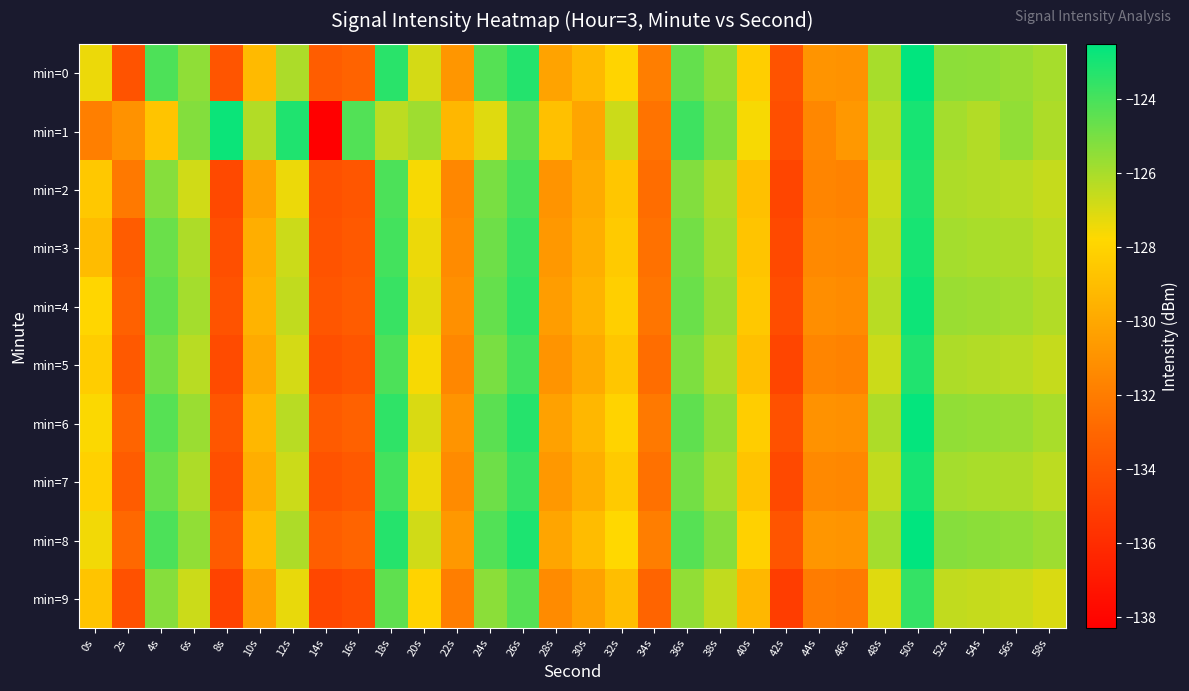

Reading right to left, extract all data points from this chart.

min=0: 58s=-125.9	56s=-125.7	54s=-125.4	52s=-125.4	50s=-122.5	48s=-126.0	46s=-131.0	44s=-130.9	42s=-134.0	40s=-128.2	38s=-125.5	36s=-124.6	34s=-131.9	32s=-127.9	30s=-129.2	28s=-130.2	26s=-123.3	24s=-124.3	22s=-130.8	20s=-126.9	18s=-123.4	16s=-133.2	14s=-133.5	12s=-126.1	10s=-129.2	8s=-133.9	6s=-125.5	4s=-124.1	2s=-134.0	0s=-127.4
min=1: 58s=-126.1	56s=-125.5	54s=-126.2	52s=-125.9	50s=-123.0	48s=-126.3	46s=-130.7	44s=-131.5	42s=-134.2	40s=-127.6	38s=-125.1	36s=-123.8	34s=-132.4	32s=-126.7	30s=-130.1	28s=-128.9	26s=-124.5	24s=-127.1	22s=-129.3	20s=-125.8	18s=-126.4	16s=-124.2	14s=-138.3	12s=-123.2	10s=-126.2	8s=-122.8	6s=-125.2	4s=-128.7	2s=-131.0	0s=-131.9
min=2: 58s=-126.6	56s=-126.3	54s=-126.2	52s=-126.1	50s=-123.2	48s=-126.7	46s=-131.7	44s=-131.6	42s=-134.7	40s=-128.9	38s=-126.1	36s=-125.2	34s=-132.7	32s=-128.6	30s=-129.9	28s=-130.9	26s=-124.0	24s=-125.0	22s=-131.5	20s=-127.6	18s=-124.1	16s=-133.8	14s=-134.1	12s=-127.4	10s=-130.2	8s=-134.5	6s=-126.8	4s=-125.3	2s=-132.1	0s=-128.5
min=3: 58s=-126.4	56s=-126.1	54s=-126.0	52s=-125.9	50s=-123.0	48s=-126.5	46s=-131.5	44s=-131.4	42s=-134.5	40s=-128.7	38s=-125.9	36s=-124.9	34s=-132.5	32s=-128.4	30s=-129.7	28s=-130.7	26s=-123.7	24s=-124.8	22s=-131.3	20s=-127.4	18s=-123.9	16s=-133.7	14s=-134.0	12s=-126.7	10s=-129.7	8s=-134.2	6s=-126.1	4s=-124.7	2s=-133.5	0s=-129.1
min=4: 58s=-126.2	56s=-125.9	54s=-125.8	52s=-125.7	50s=-122.8	48s=-126.3	46s=-131.3	44s=-131.2	42s=-134.3	40s=-128.5	38s=-125.7	36s=-124.7	34s=-132.3	32s=-128.2	30s=-129.5	28s=-130.5	26s=-123.5	24s=-124.6	22s=-131.1	20s=-127.2	18s=-123.7	16s=-133.5	14s=-133.8	12s=-126.5	10s=-129.5	8s=-134.0	6s=-125.9	4s=-124.5	2s=-133.3	0s=-127.9
min=5: 58s=-126.6	56s=-126.3	54s=-126.2	52s=-126.1	50s=-123.2	48s=-126.7	46s=-131.7	44s=-131.6	42s=-134.7	40s=-128.9	38s=-126.1	36s=-125.1	34s=-132.7	32s=-128.6	30s=-129.9	28s=-130.9	26s=-123.9	24s=-125.0	22s=-131.5	20s=-127.6	18s=-124.1	16s=-133.9	14s=-134.2	12s=-126.9	10s=-129.9	8s=-134.4	6s=-126.3	4s=-124.9	2s=-133.7	0s=-128.3
min=6: 58s=-126.0	56s=-125.7	54s=-125.6	52s=-125.5	50s=-122.6	48s=-126.1	46s=-131.1	44s=-131.0	42s=-134.1	40s=-128.3	38s=-125.5	36s=-124.5	34s=-132.1	32s=-128.0	30s=-129.3	28s=-130.3	26s=-123.3	24s=-124.4	22s=-130.9	20s=-127.0	18s=-123.5	16s=-133.3	14s=-133.6	12s=-126.3	10s=-129.3	8s=-133.8	6s=-125.7	4s=-124.3	2s=-133.1	0s=-127.7
min=7: 58s=-126.4	56s=-126.1	54s=-126.0	52s=-125.9	50s=-123.0	48s=-126.5	46s=-131.5	44s=-131.4	42s=-134.5	40s=-128.7	38s=-125.9	36s=-124.9	34s=-132.5	32s=-128.4	30s=-129.7	28s=-130.7	26s=-123.7	24s=-124.8	22s=-131.3	20s=-127.4	18s=-123.9	16s=-133.7	14s=-134.0	12s=-126.7	10s=-129.7	8s=-134.2	6s=-126.1	4s=-124.7	2s=-133.5	0s=-128.1
min=8: 58s=-125.8	56s=-125.5	54s=-125.4	52s=-125.3	50s=-122.4	48s=-125.9	46s=-130.9	44s=-130.8	42s=-133.9	40s=-128.1	38s=-125.3	36s=-124.3	34s=-131.9	32s=-127.8	30s=-129.1	28s=-130.1	26s=-123.1	24s=-124.2	22s=-130.7	20s=-126.8	18s=-123.3	16s=-133.1	14s=-133.4	12s=-126.1	10s=-129.1	8s=-133.6	6s=-125.5	4s=-124.1	2s=-132.9	0s=-127.5
min=9: 58s=-127.0	56s=-126.7	54s=-126.6	52s=-126.5	50s=-123.6	48s=-127.1	46s=-132.1	44s=-132.0	42s=-135.1	40s=-129.3	38s=-126.5	36s=-125.5	34s=-133.1	32s=-129.0	30s=-130.3	28s=-131.3	26s=-124.3	24s=-125.4	22s=-131.9	20s=-128.0	18s=-124.5	16s=-134.3	14s=-134.6	12s=-127.3	10s=-130.3	8s=-134.8	6s=-126.7	4s=-125.3	2s=-134.1	0s=-128.7